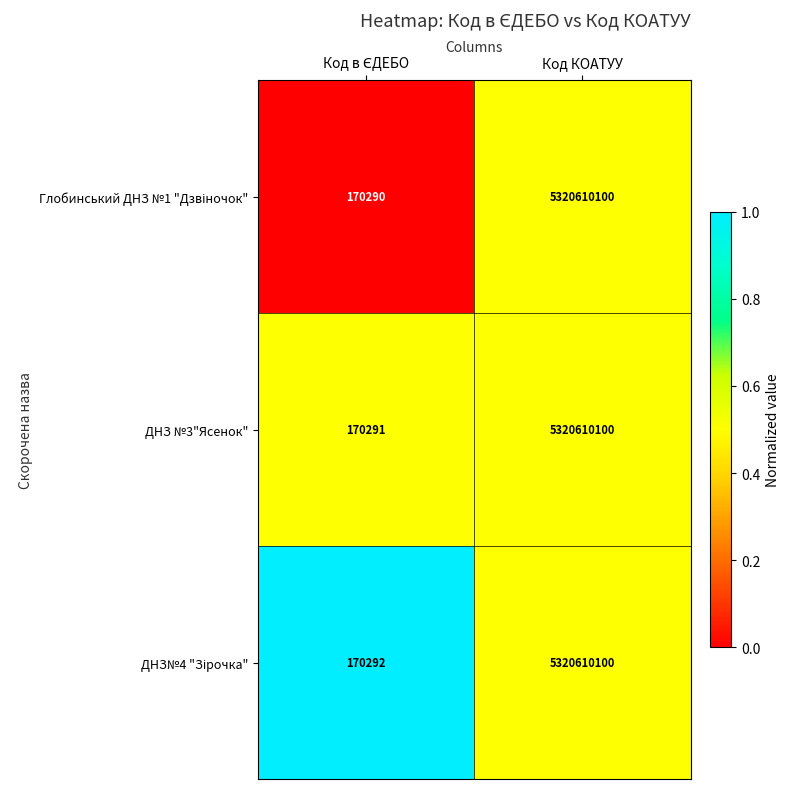

Which label corresponds to the largest value in the chart?

Код КОАТУУ